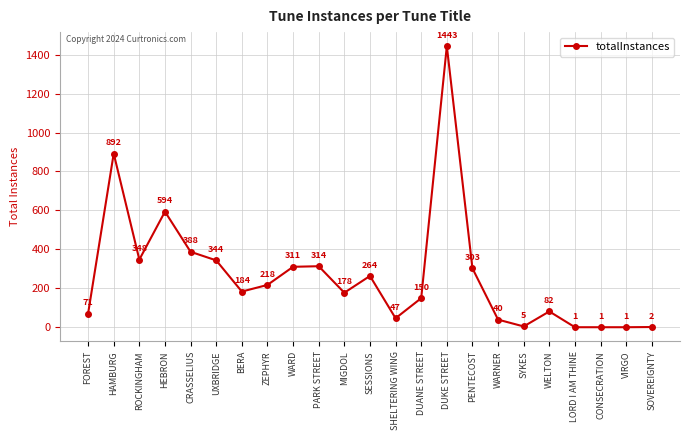

Which label corresponds to the largest value in the chart?

DUKE STREET